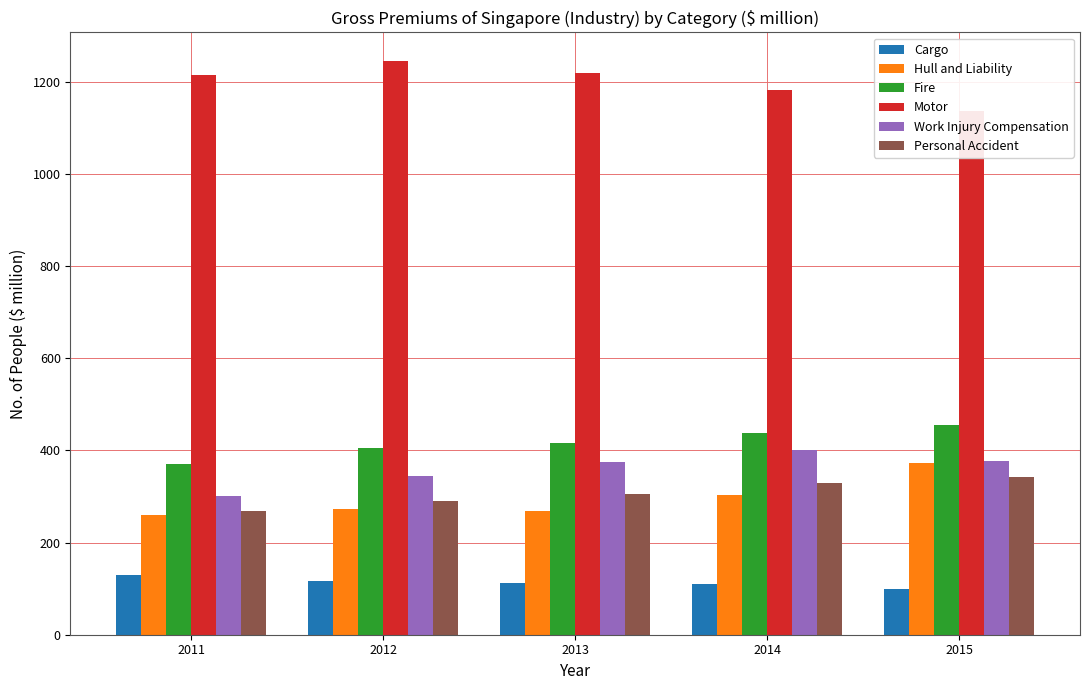

Which series has the largest total across all categories?

Motor